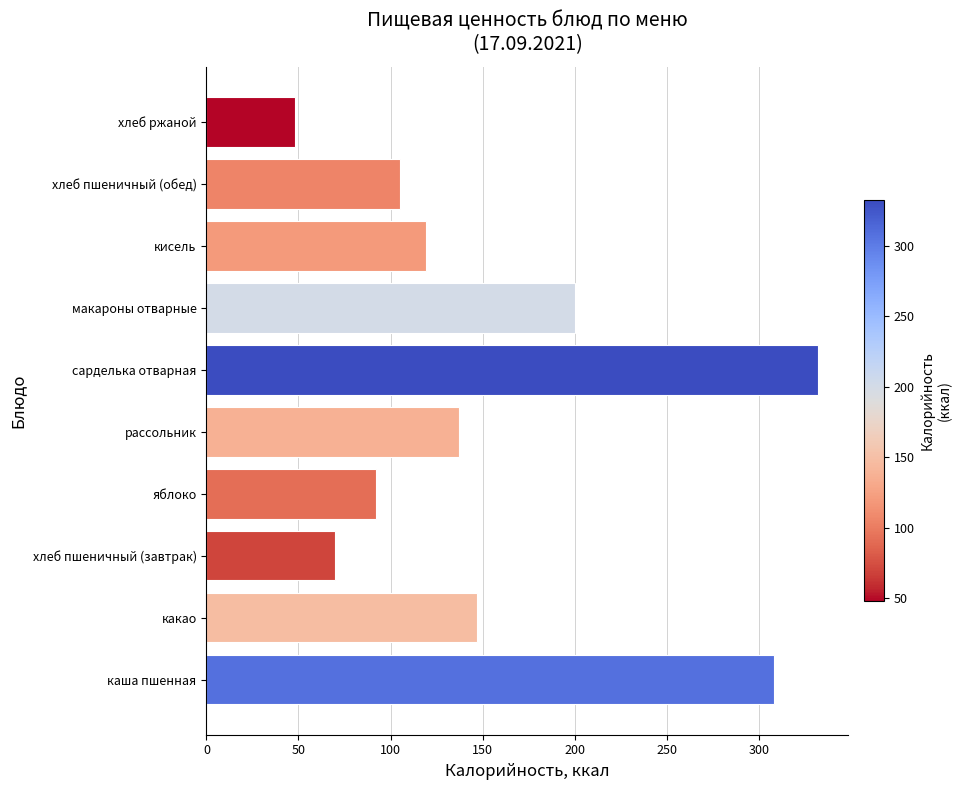

True or false: the data shows 48 at хлеб ржаной.

True